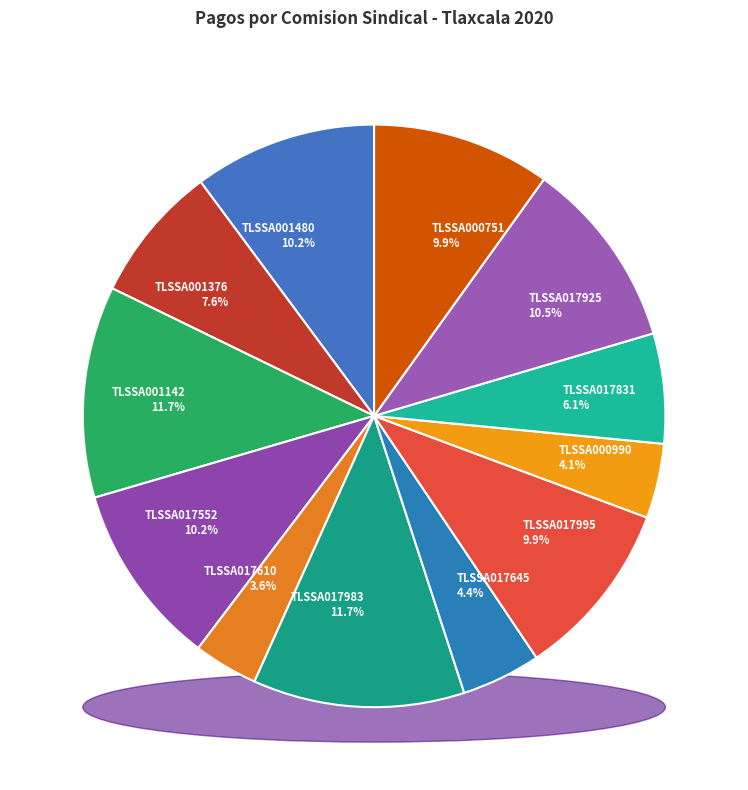

To the nearest percent, what is the difference between the TLSSA001142 and TLSSA017995 slice percentages?

2%